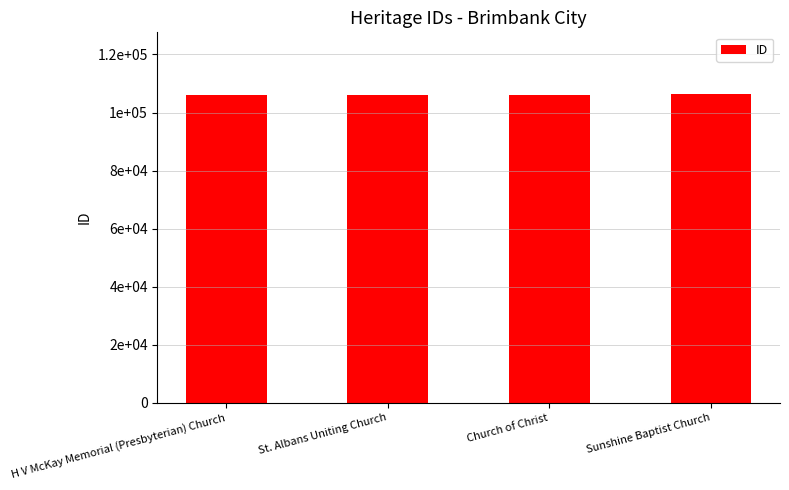

Reading left to right, list all the values displayed in this chart.

H V McKay Memorial (Presbyterian) Church=105918	St. Albans Uniting Church=106059	Church of Christ=106127	Sunshine Baptist Church=106367